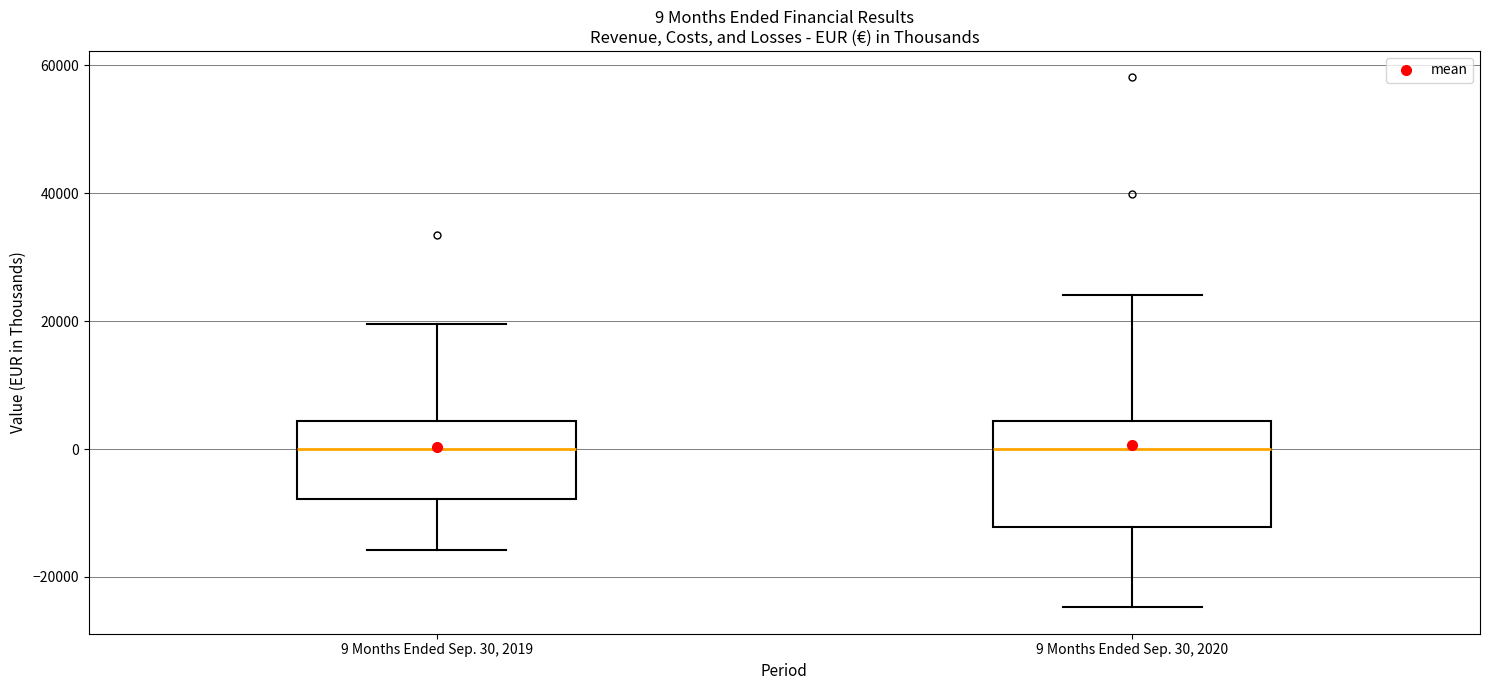

Which box is the tallest, from its lower edge to its upper edge?

9 Months Ended Sep. 30, 2020